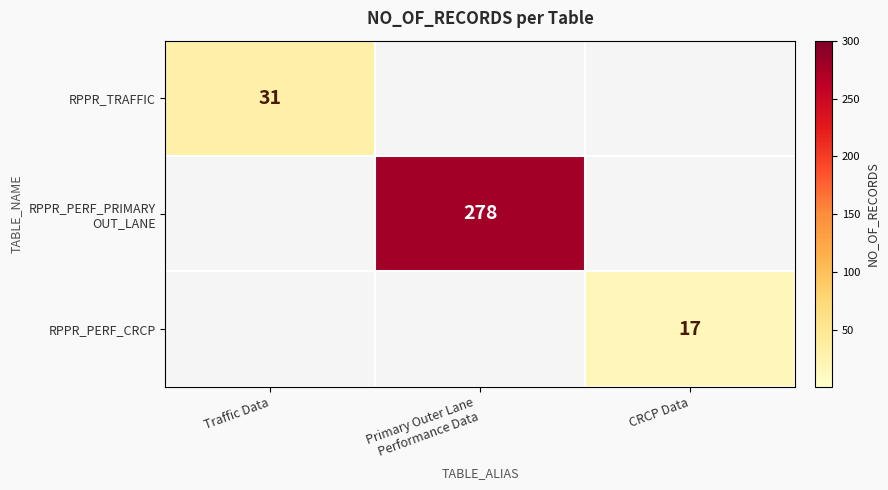

The RPPR_TRAFFIC series shows 31 at Traffic Data. True or false?

True